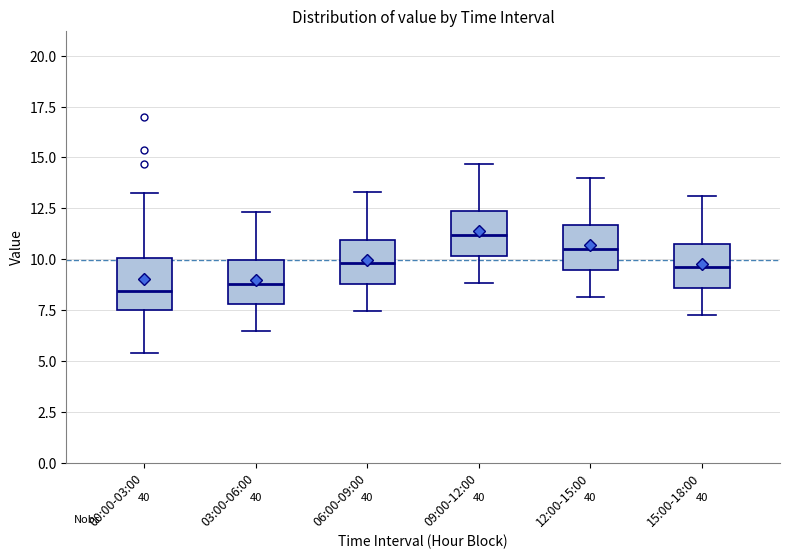

Which box's median line is the highest?

09:00-12:00